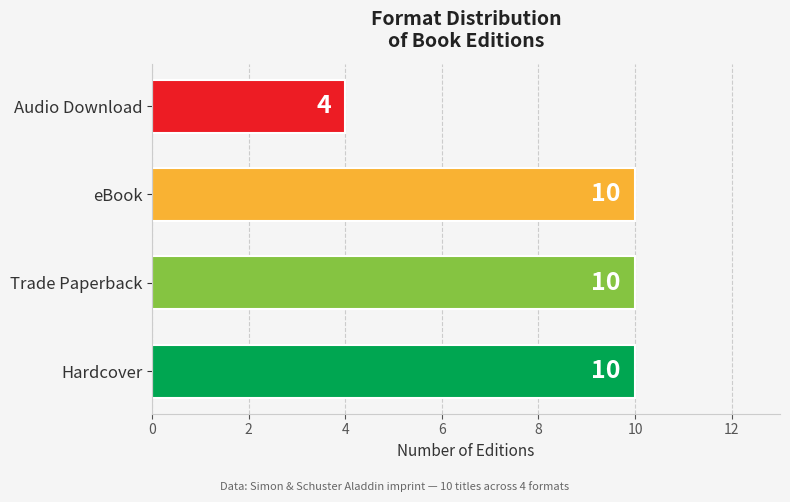

What is the maximum value shown in the chart?

10